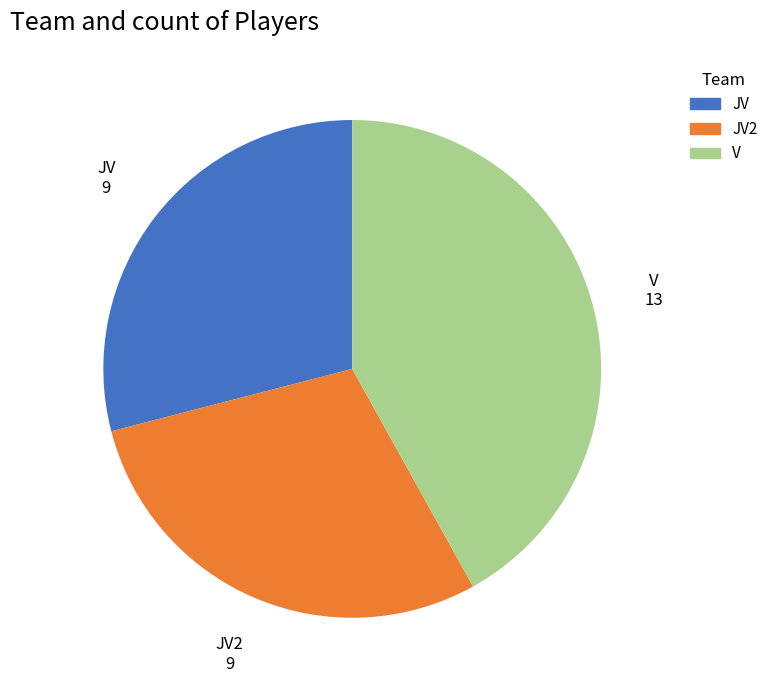

Is the sum of V and JV2 greater than half?

Yes